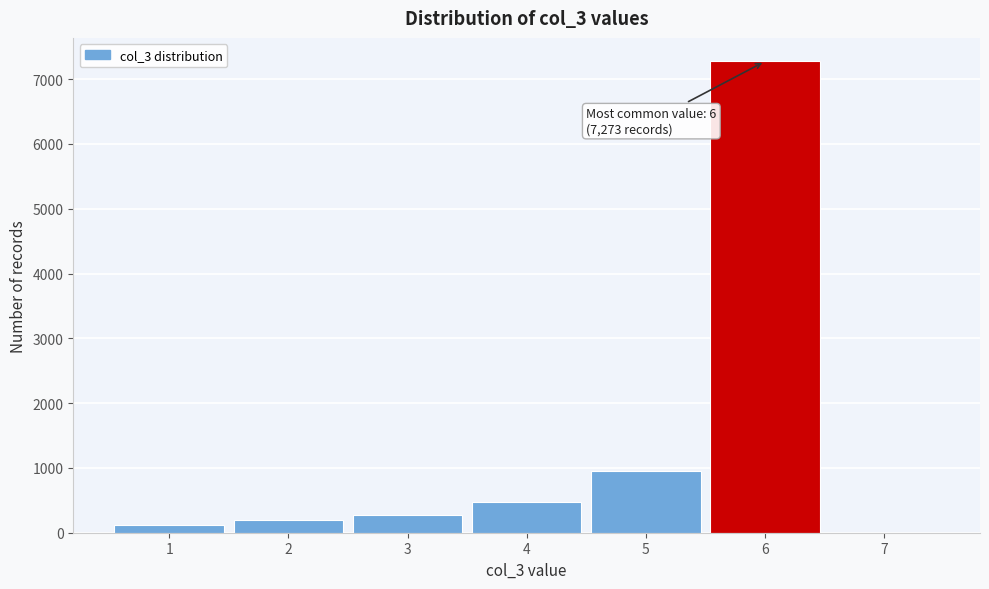

Over which range of the x-axis is the bar tallest?

5.5 to 6.5